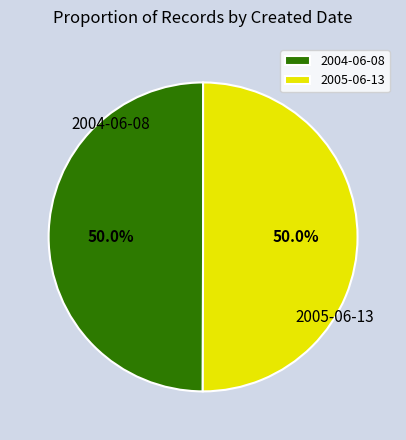

Combined, what portion of the pie is 2005-06-13 and 2004-06-08?

100.0%